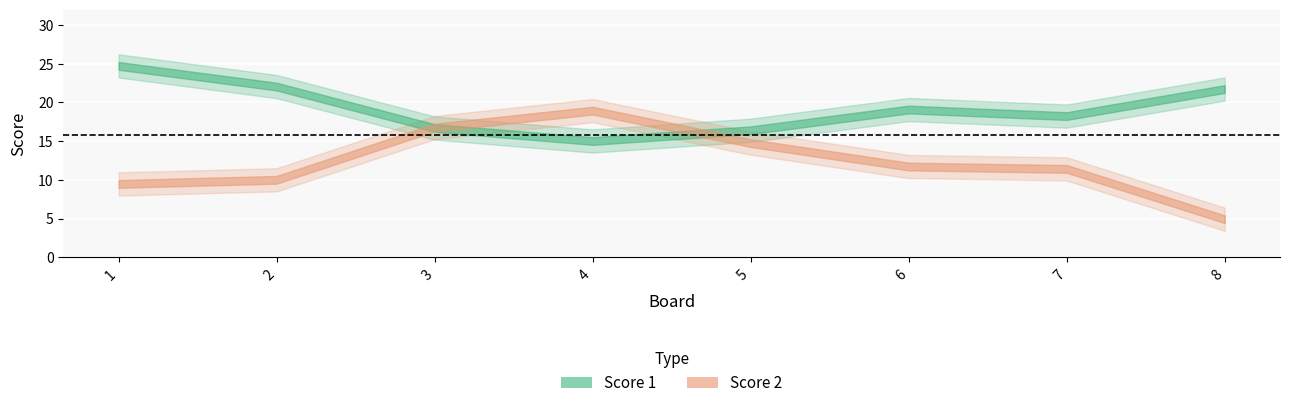

What is the greatest value displayed?

25